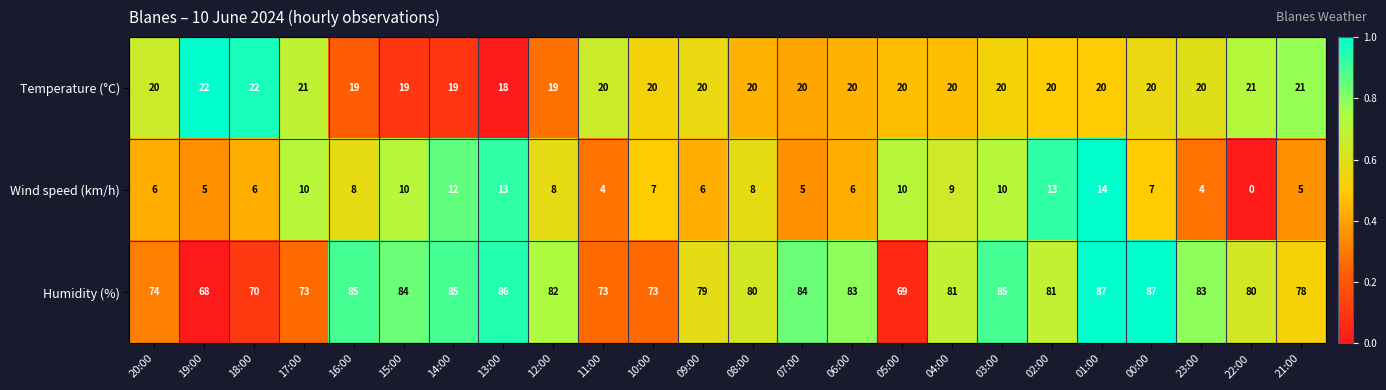

How many categories are shown in the chart?

24